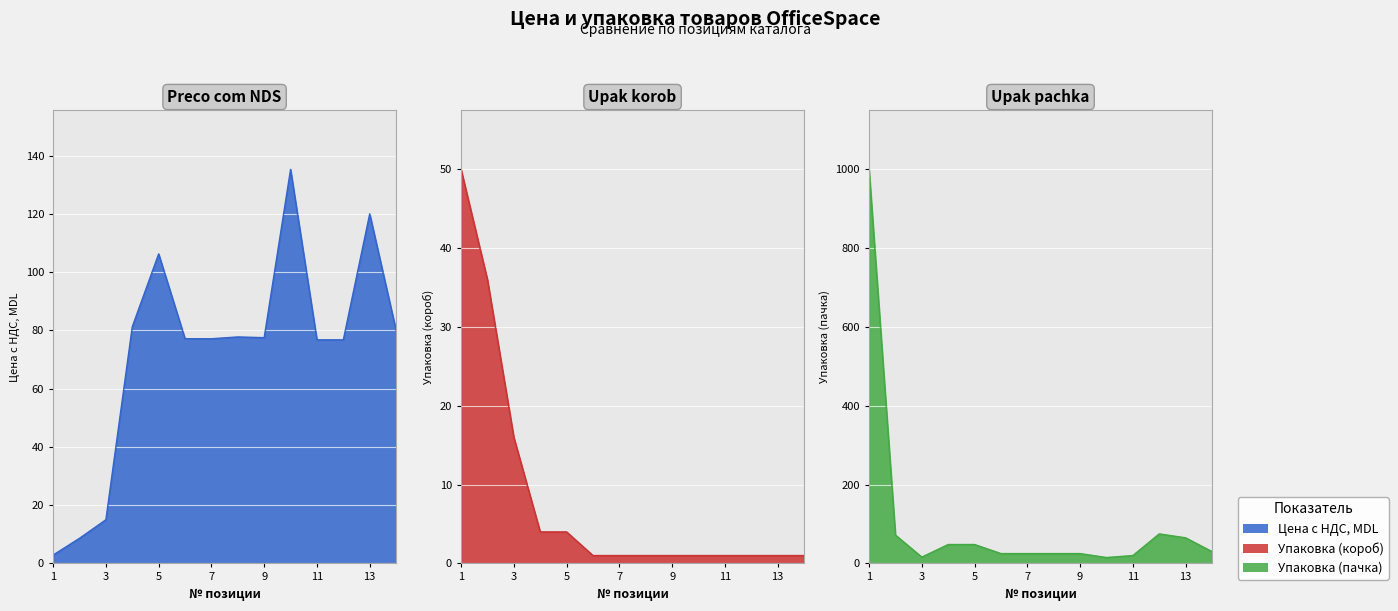

Rank the series by their maximum value, from highest to lowest.

Upak pachka, Preco com NDS, Upak korob